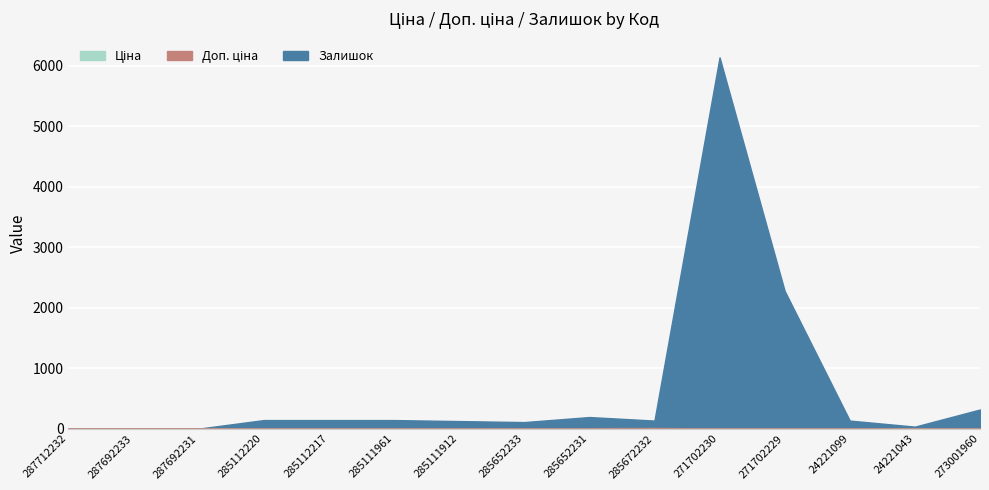

True or false: Доп. ціна and Залишок intersect in this chart.

False